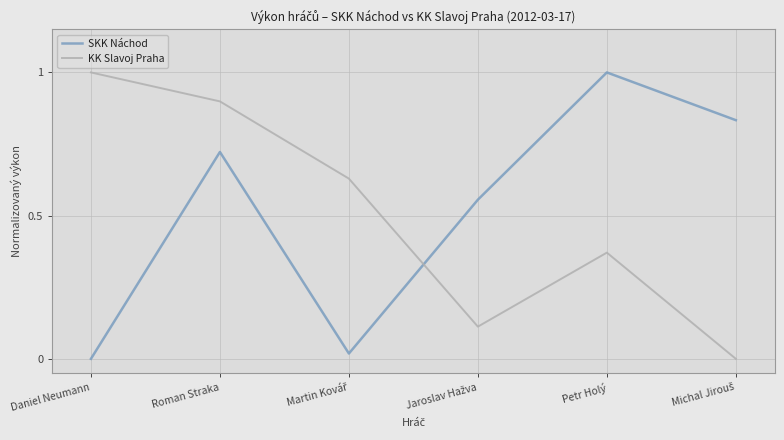

What is the total value across all series at Daniel Neumann?

1.0